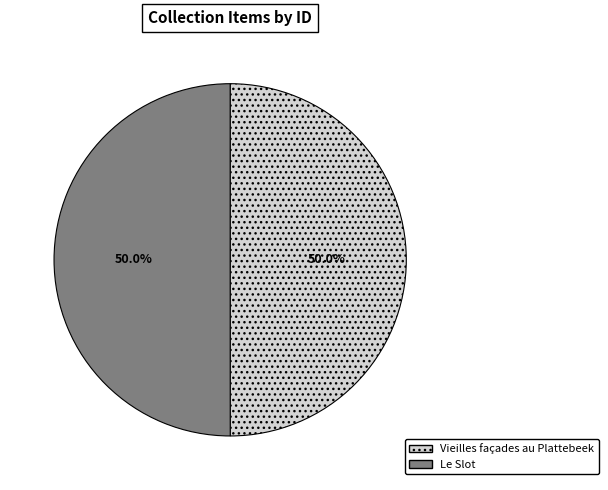

What is the ratio of the value at Vieilles façades au Plattebeek to the value at Le Slot?

1.0